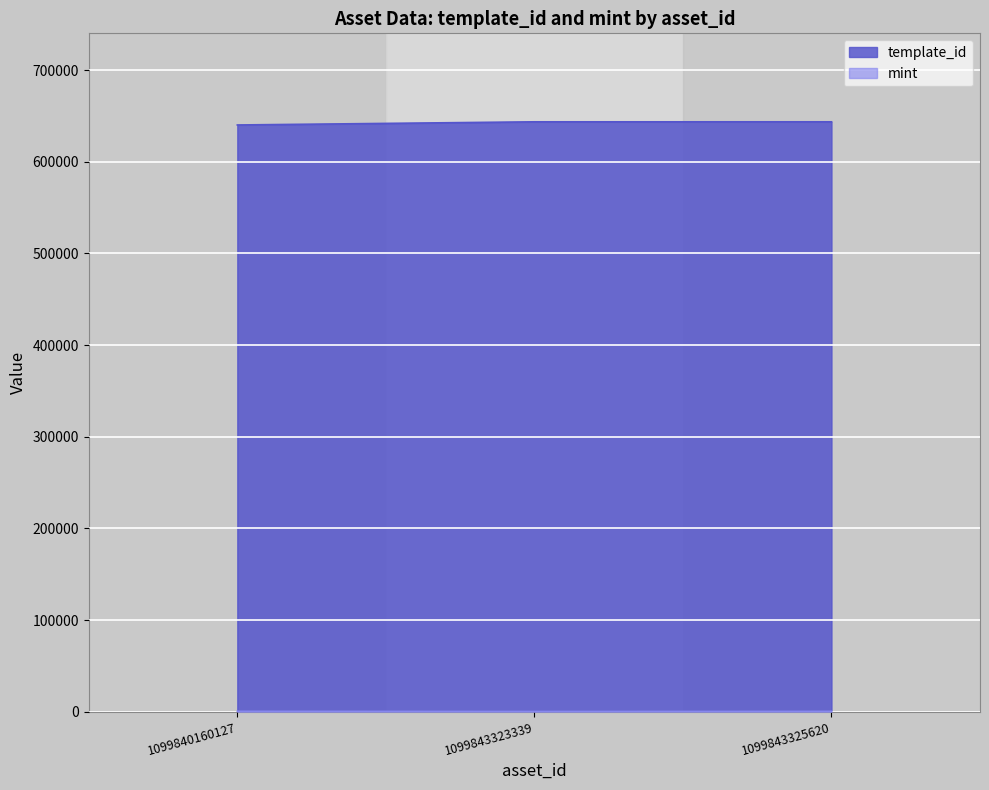

What are all the series names shown in the legend?

template_id, mint